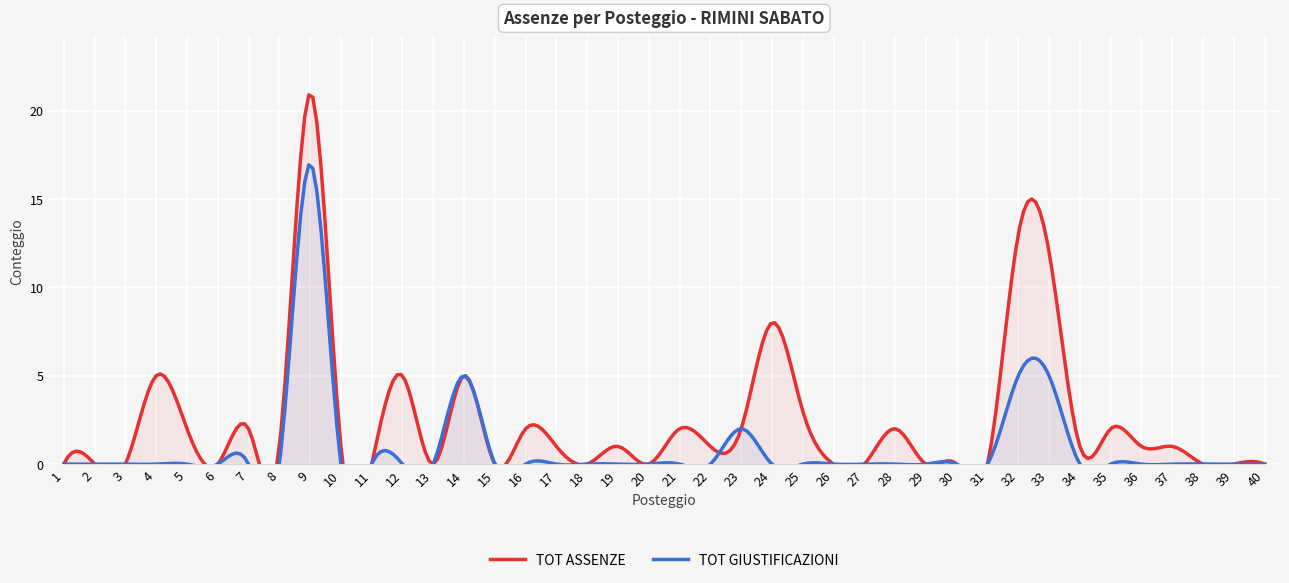

Is it true that TOT ASSENZE equals 1 at 19?

False